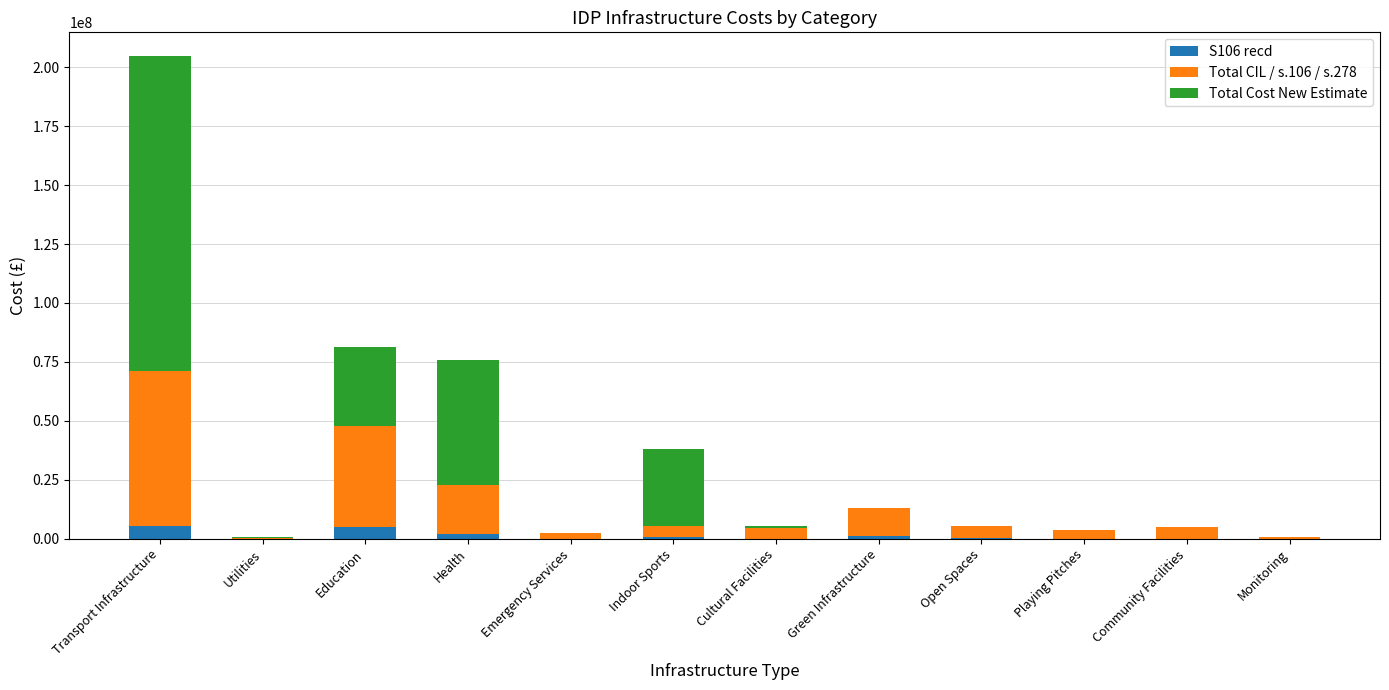

How many distinct data groups are displayed?

3